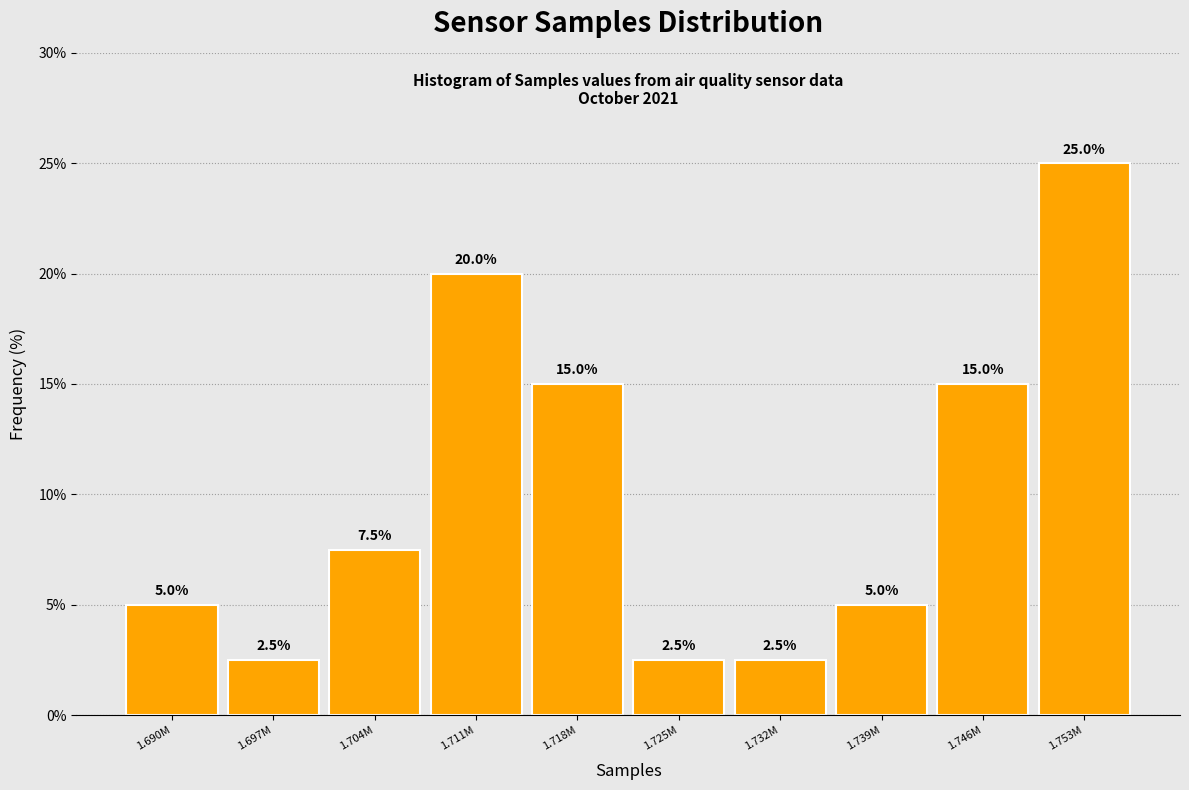

Reading left to right, extract all data points from this chart.

1.690M=5.0	1.697M=2.5	1.704M=7.5	1.711M=20.0	1.718M=15.0	1.725M=2.5	1.732M=2.5	1.739M=5.0	1.746M=15.0	1.753M=25.0